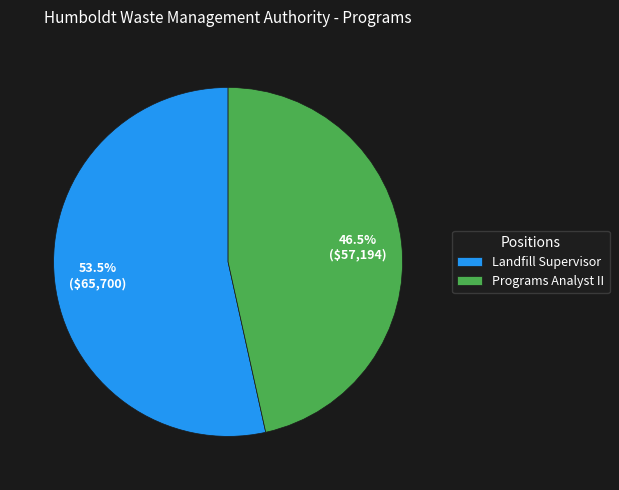

To the nearest percent, what is the combined percentage of Programs Analyst II and Landfill Supervisor?

100%